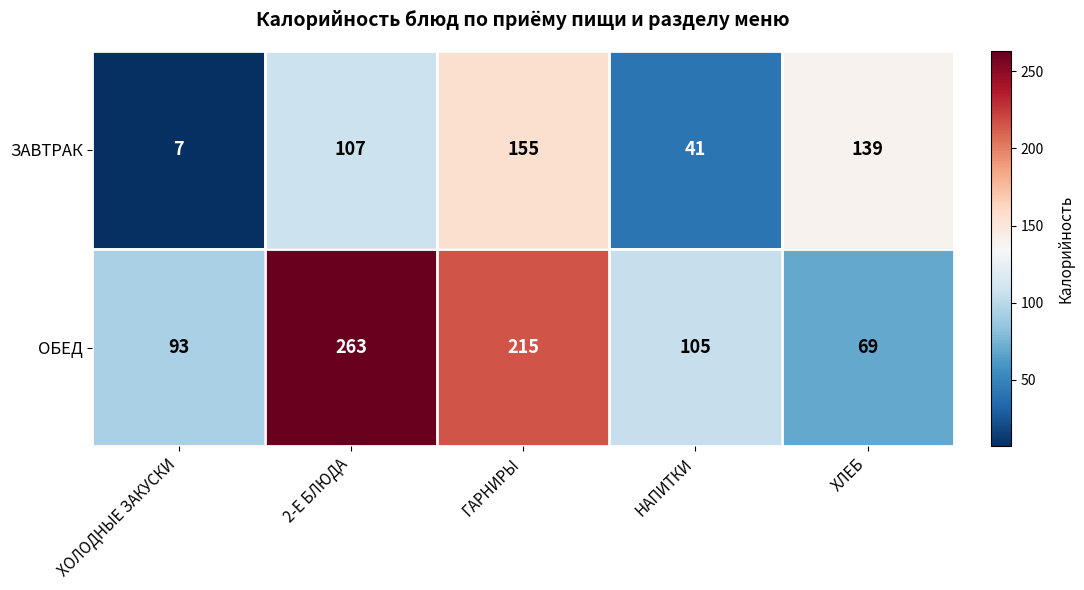

What is the difference between the ОБЕД values at ХЛЕБ and 2-Е БЛЮДА?

194